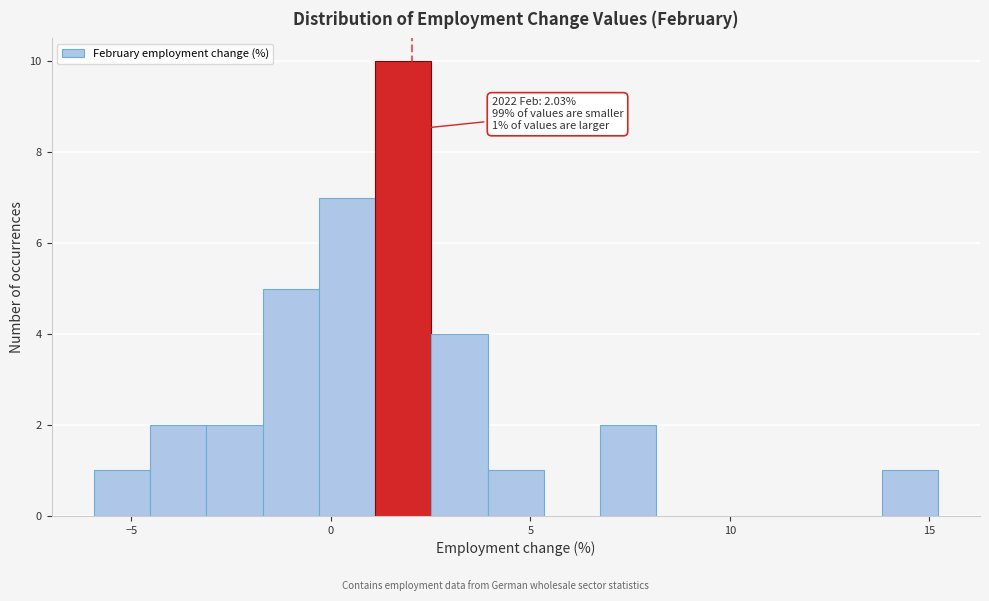

Read against the x-axis, roughly where is the centre of the tallest bar?

2.0